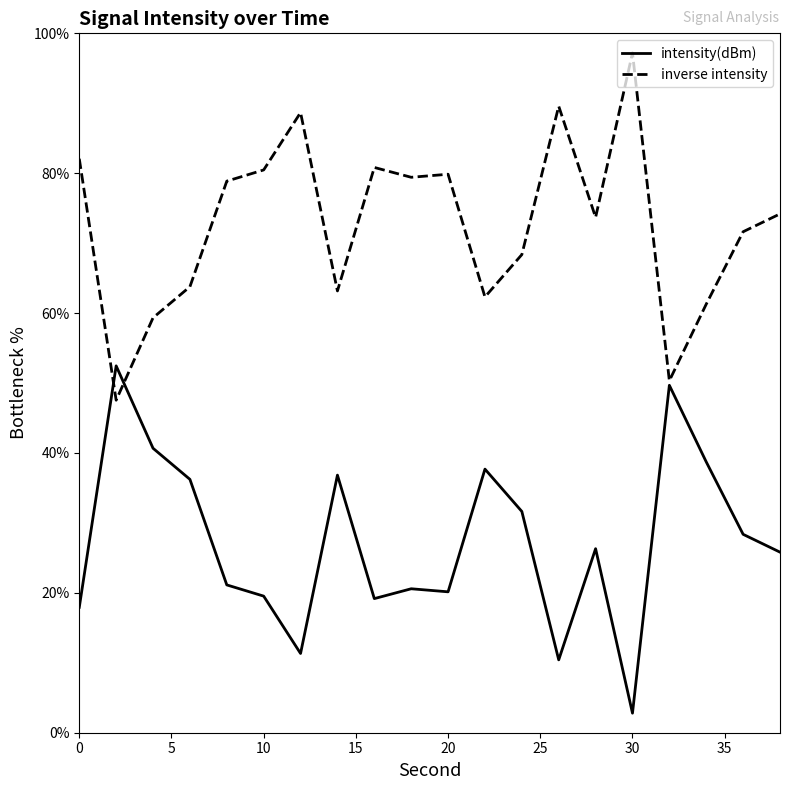

What is the difference between the second highest and minimum values?

46.9